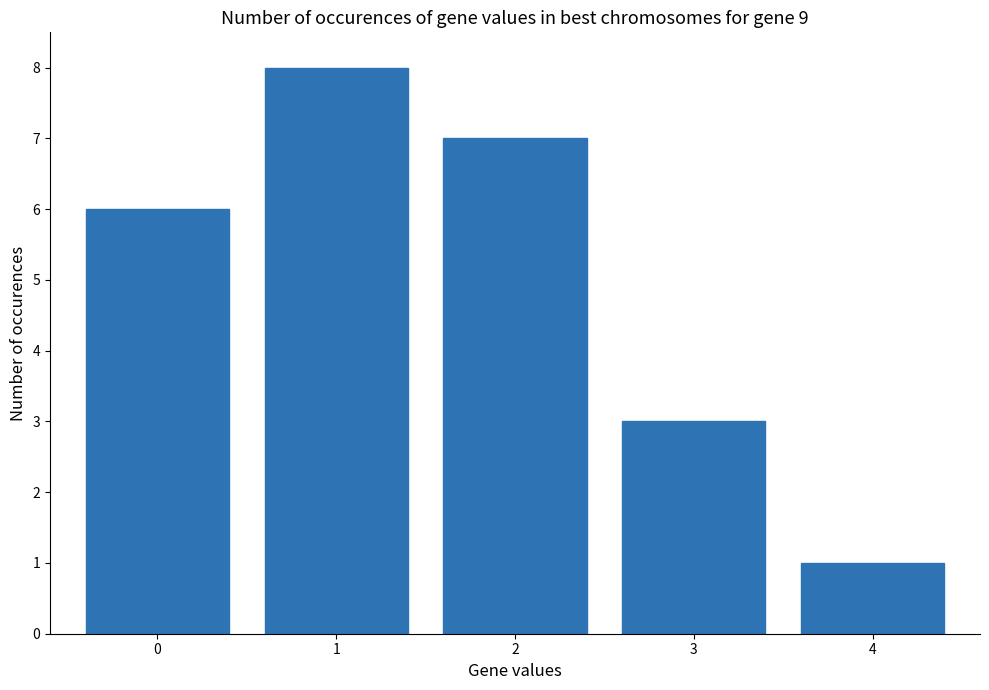

Where is the data nearest to the value 4?

3